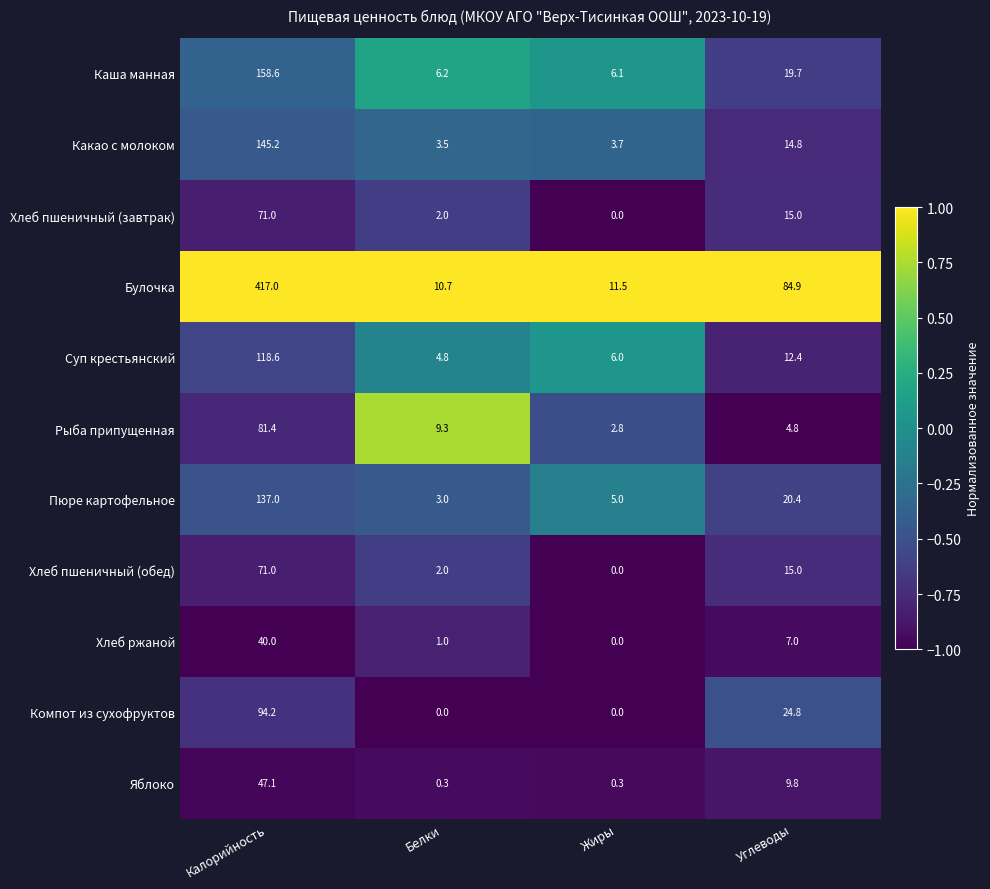

Which series has the widest spread of values?

Булочка